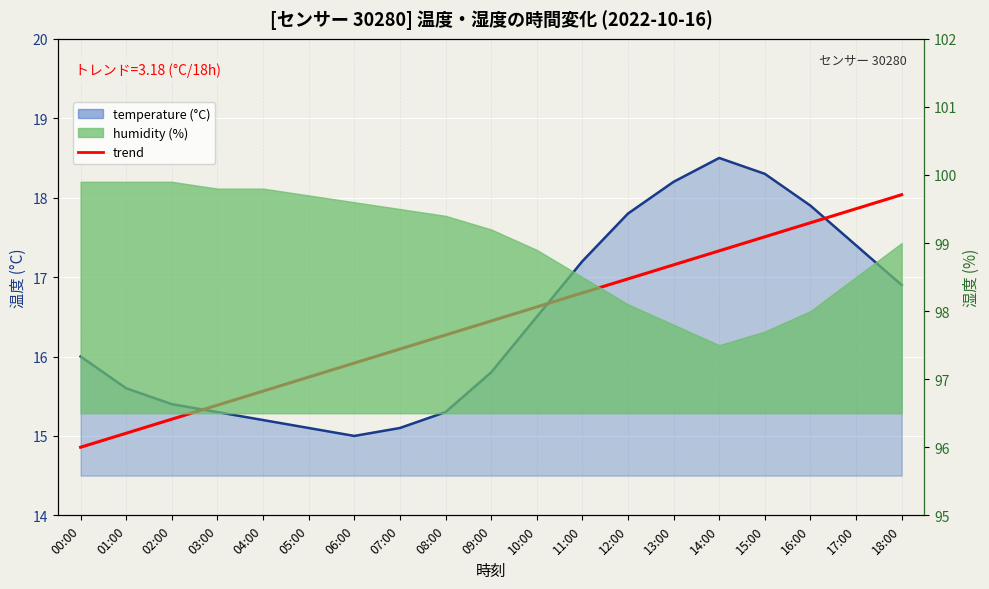

In temperature (line), how many points are higher than both neighbors (excluding endpoints)?

1